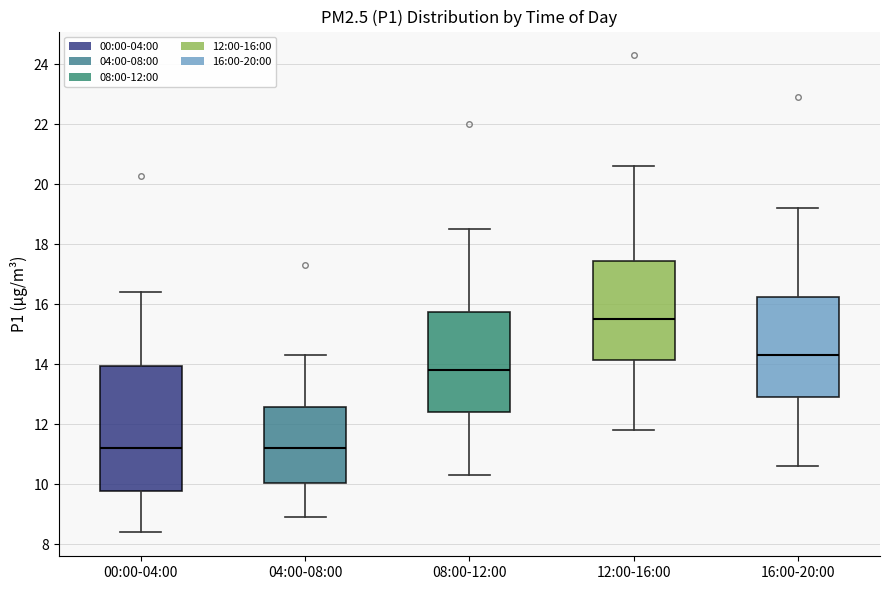

Where does the median line of the box for 00:00-04:00 sit on the y-axis? The values are not printed on the chart, so give them approximately, as read against the axis.

11.2